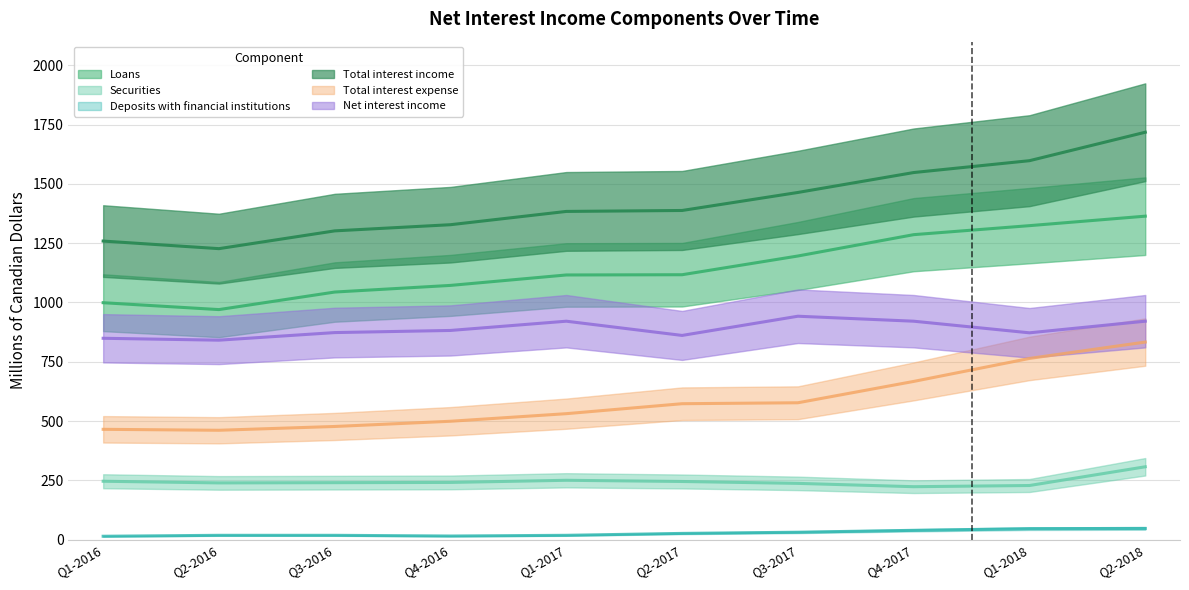

True or false: Loans and Total interest income cross at least once.

False